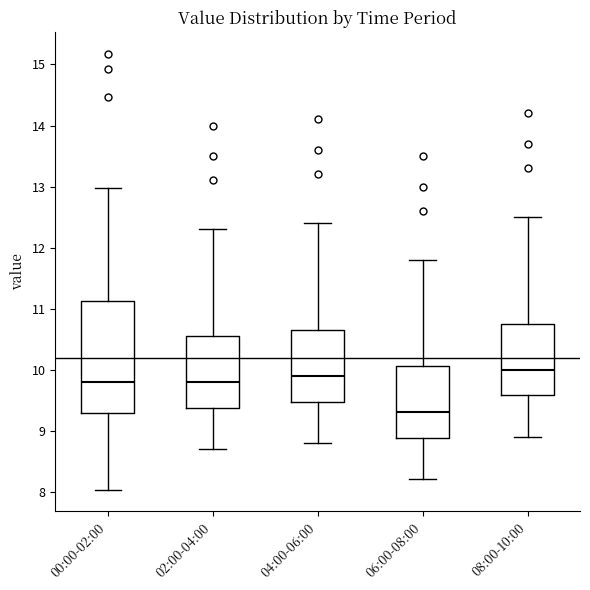

Where is the lower edge of the box for 02:00-04:00 on the y-axis? The values are not printed on the chart, so give them approximately, as read against the axis.

9.4